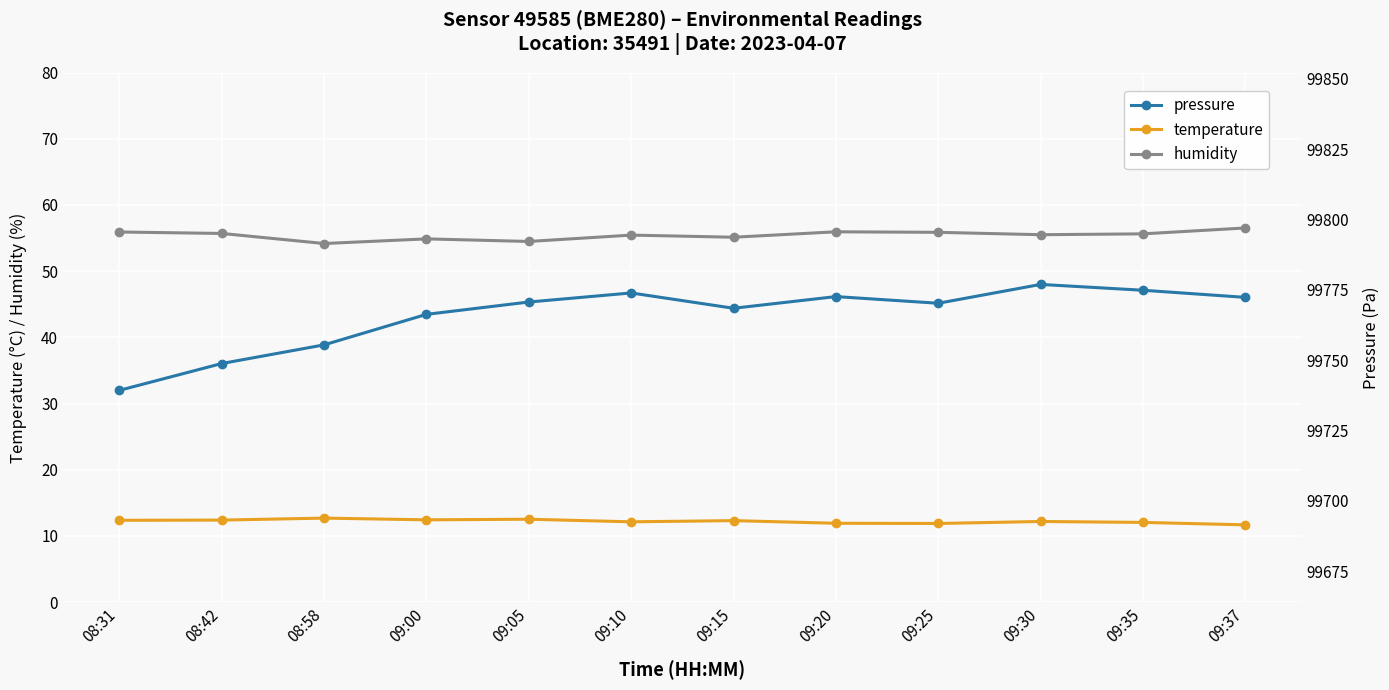

How many lines are shown in the chart?

3